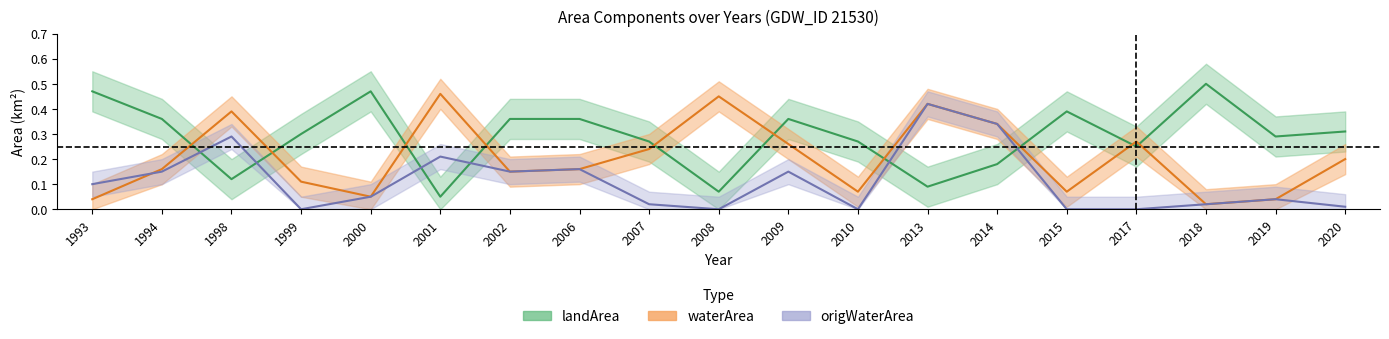

How many data points in origWaterArea are above 0?

14